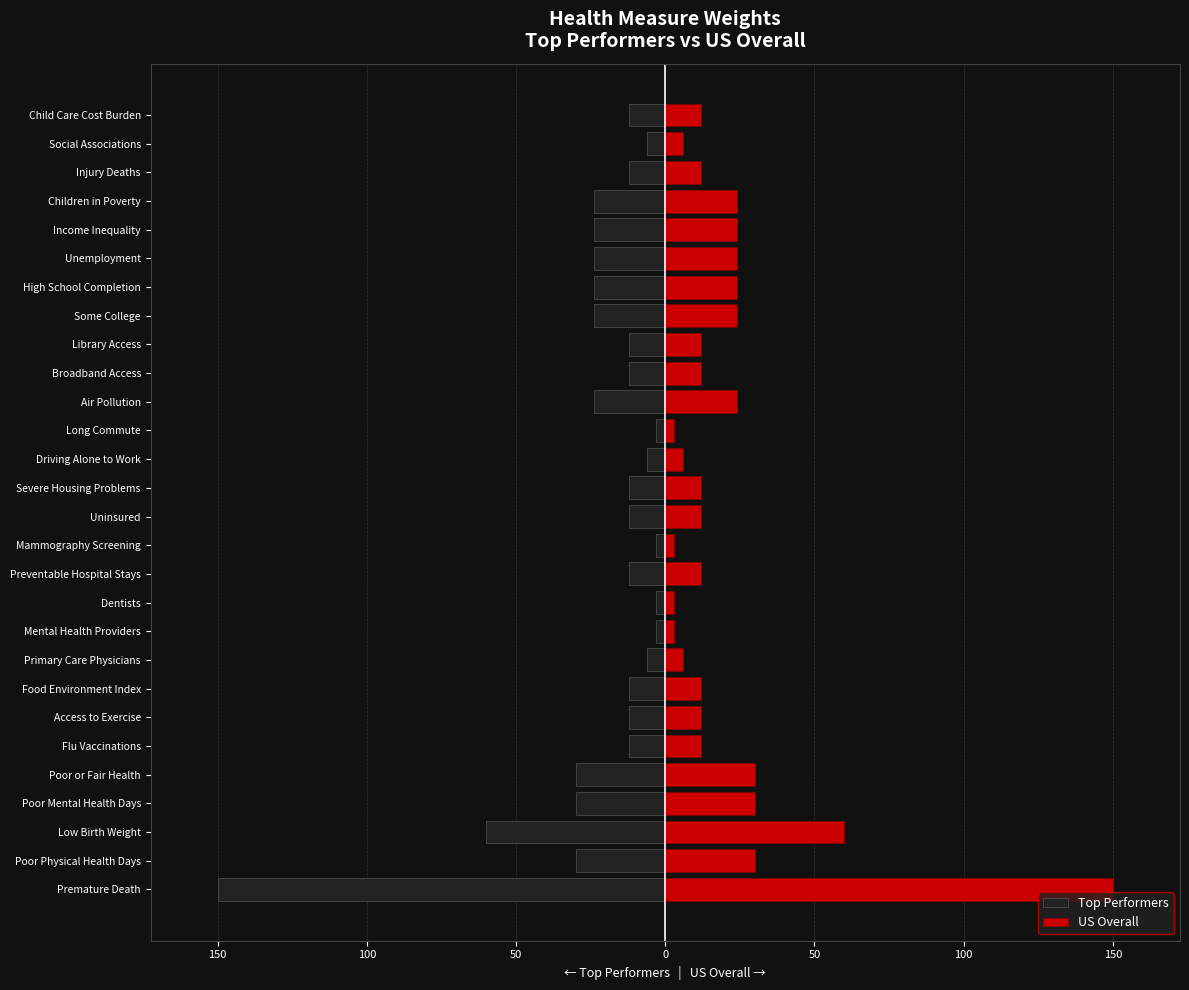

Are the bars grouped side by side (vs. stacked)?

Yes